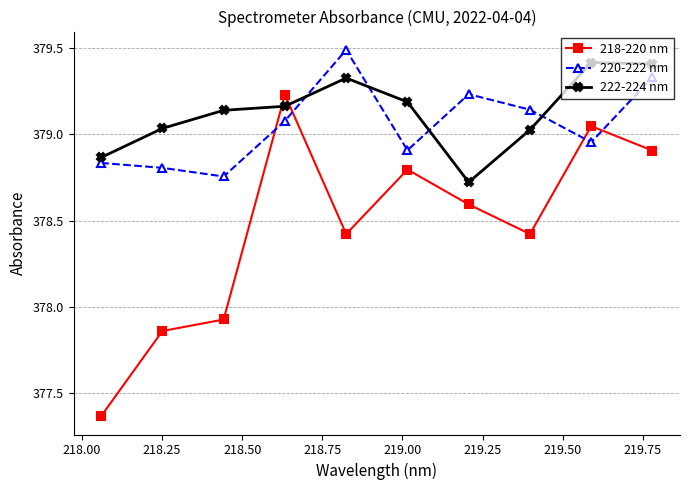

What is the difference between the second highest and minimum values in the 220-222 nm series?

0.6